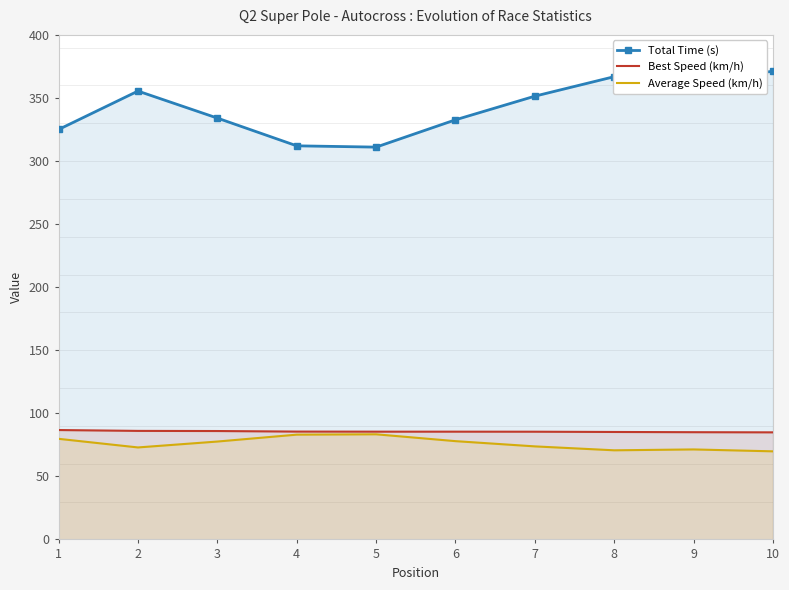

What is the average value of the Total Time (s) series?

342.3